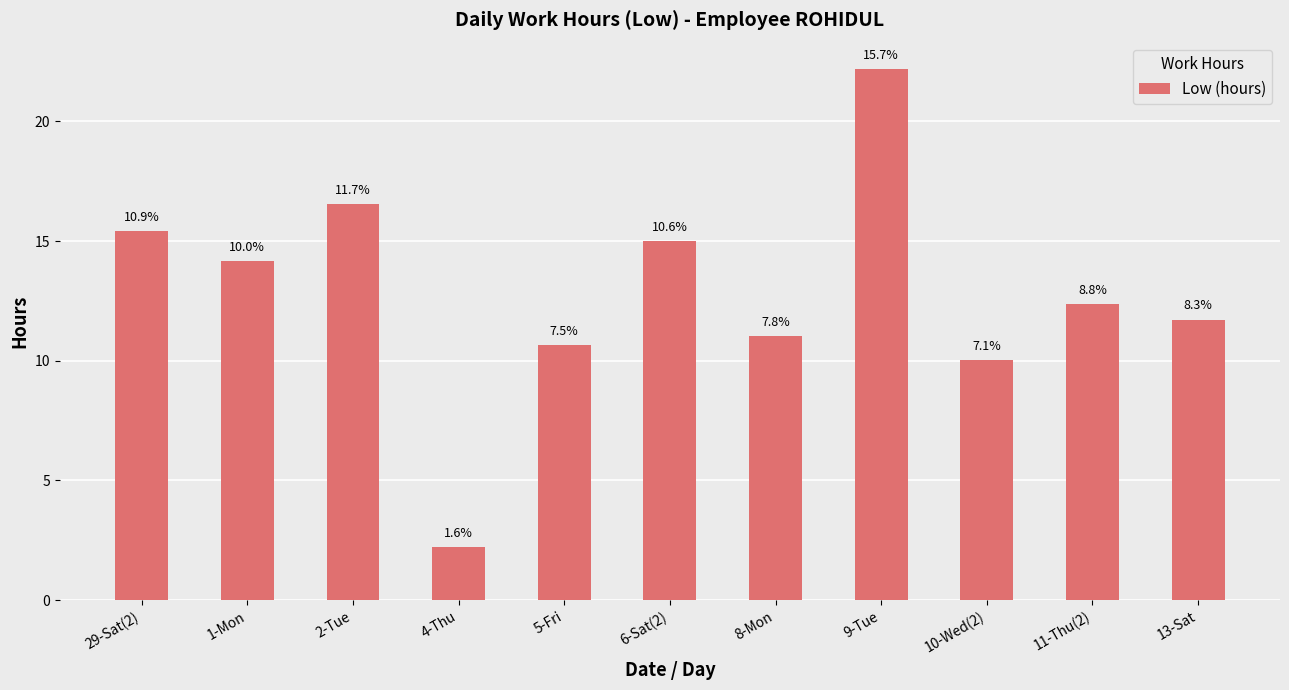

The value at 4-Thu is 3.7. True or false?

False